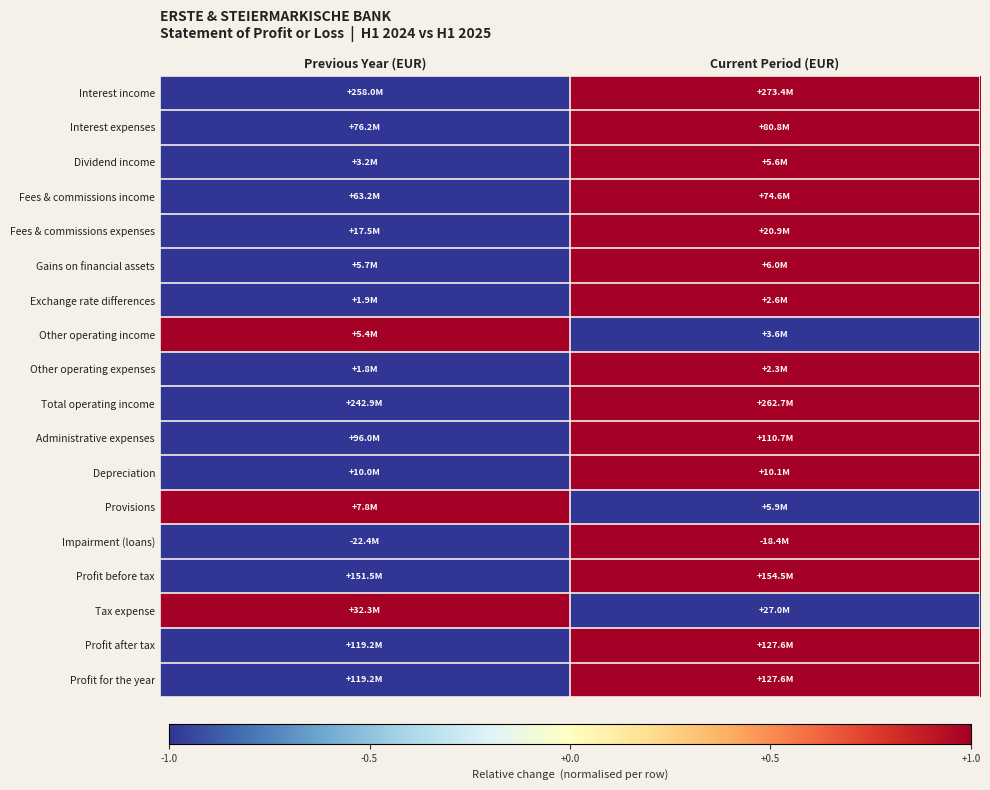

Reading left to right, what are all the values shown in this chart?

Interest income: Previous Year (EUR)=-1	Current Period (EUR)=1
Interest expenses: Previous Year (EUR)=-1	Current Period (EUR)=1
Dividend income: Previous Year (EUR)=-1	Current Period (EUR)=1
Fees & commissions income: Previous Year (EUR)=-1	Current Period (EUR)=1
Fees & commissions expenses: Previous Year (EUR)=-1	Current Period (EUR)=1
Gains on financial assets: Previous Year (EUR)=-1	Current Period (EUR)=1
Exchange rate differences: Previous Year (EUR)=-1	Current Period (EUR)=1
Other operating income: Previous Year (EUR)=1	Current Period (EUR)=-1
Other operating expenses: Previous Year (EUR)=-1	Current Period (EUR)=1
Total operating income: Previous Year (EUR)=-1	Current Period (EUR)=1
Administrative expenses: Previous Year (EUR)=-1	Current Period (EUR)=1
Depreciation: Previous Year (EUR)=-1	Current Period (EUR)=1
Provisions: Previous Year (EUR)=1	Current Period (EUR)=-1
Impairment (loans): Previous Year (EUR)=-1	Current Period (EUR)=1
Profit before tax: Previous Year (EUR)=-1	Current Period (EUR)=1
Tax expense: Previous Year (EUR)=1	Current Period (EUR)=-1
Profit after tax: Previous Year (EUR)=-1	Current Period (EUR)=1
Profit for the year: Previous Year (EUR)=-1	Current Period (EUR)=1